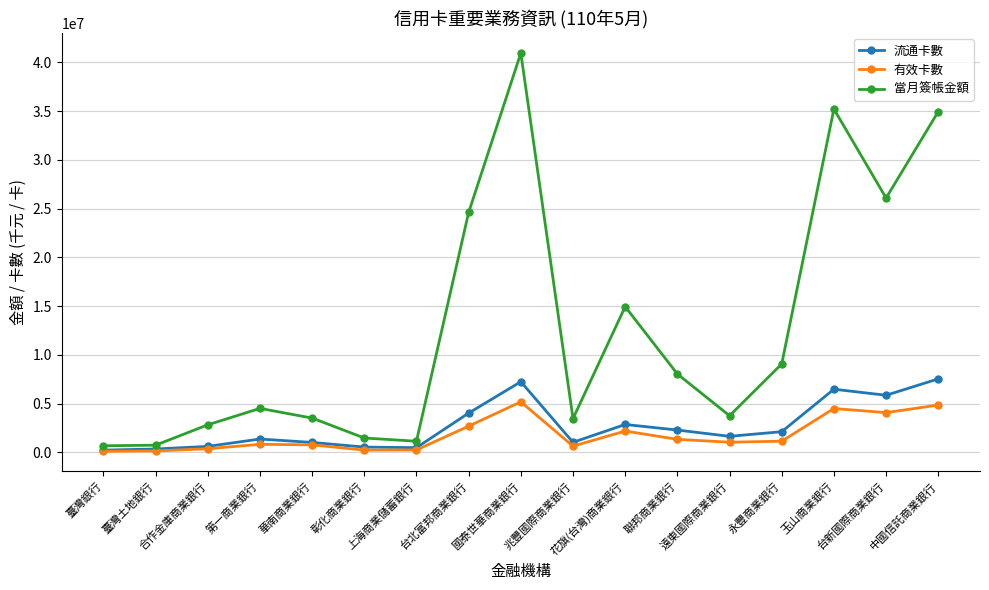

At which label is 流通卡數 closest to 3880915?

台北富邦商業銀行